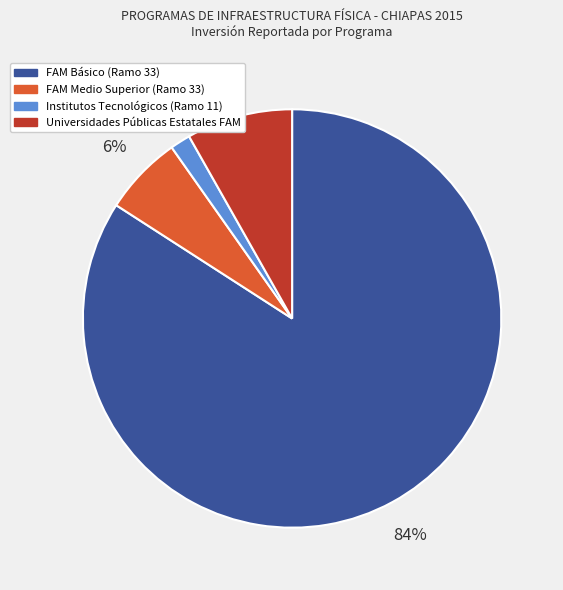

What is the smallest slice in the pie chart?

Institutos Tecnológicos (Ramo 11)